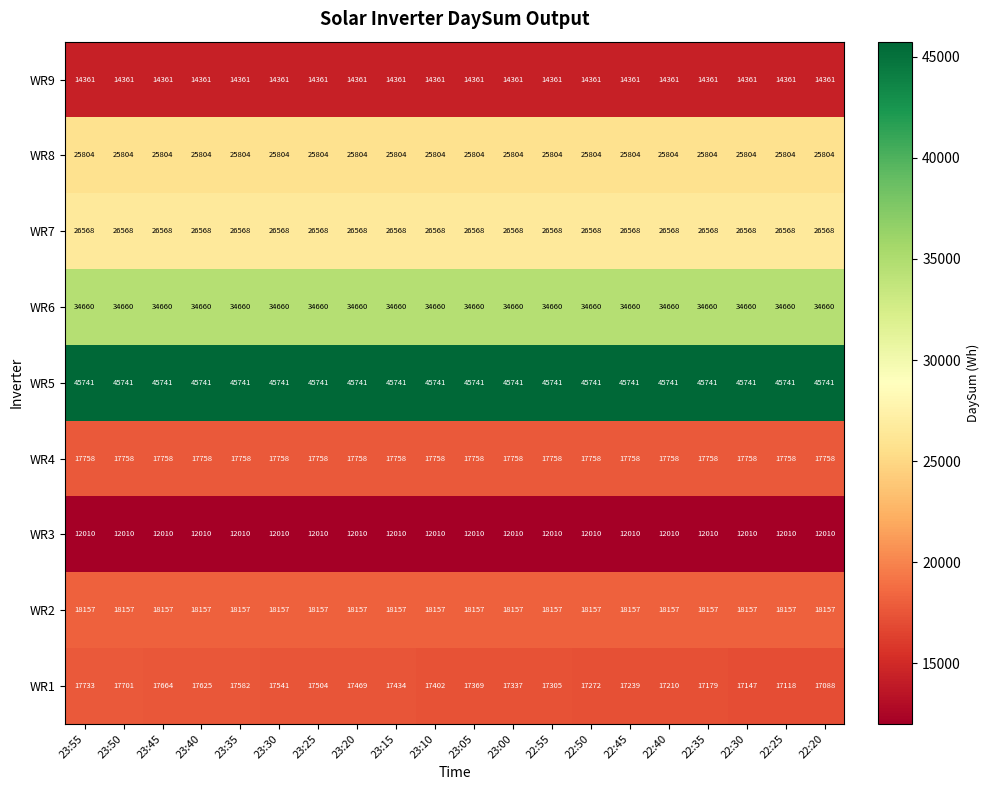

Rank the series by their maximum value, from highest to lowest.

WR5, WR6, WR7, WR8, WR2, WR4, WR1, WR9, WR3